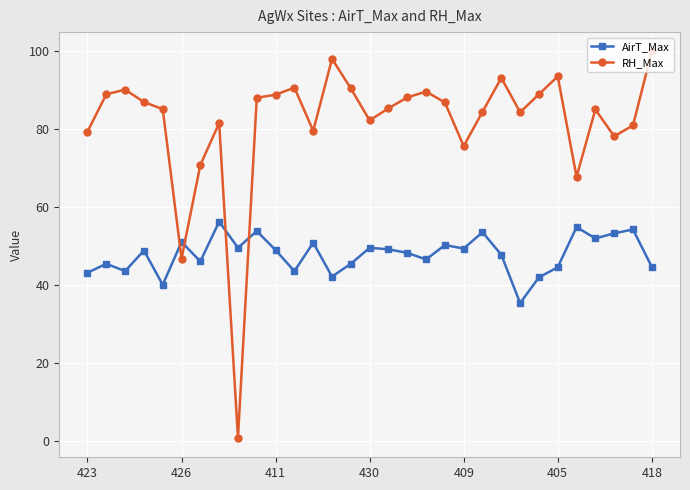

True or false: AirT_Max and RH_Max cross at least once.

True